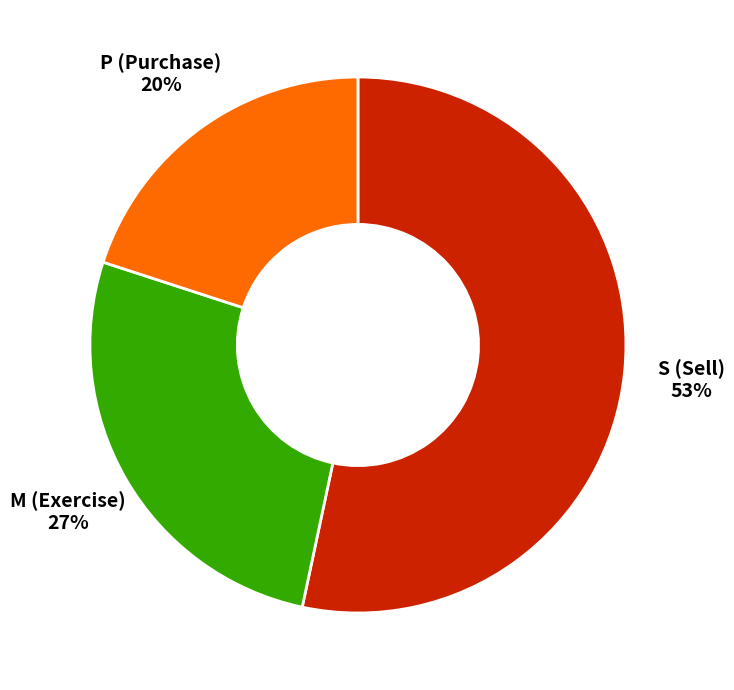

What is the smallest slice in the pie chart?

P (Purchase)